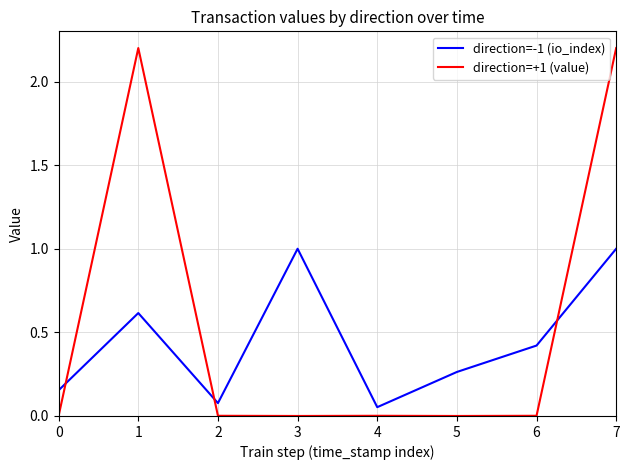

Which series has the largest range (max minus min)?

direction=+1 (value)